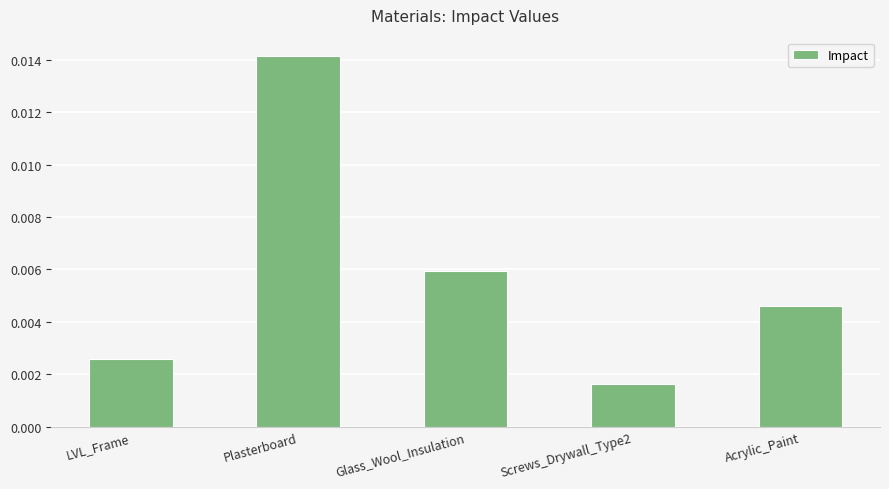

What is the label of the 1st bar from the right?

Acrylic_Paint